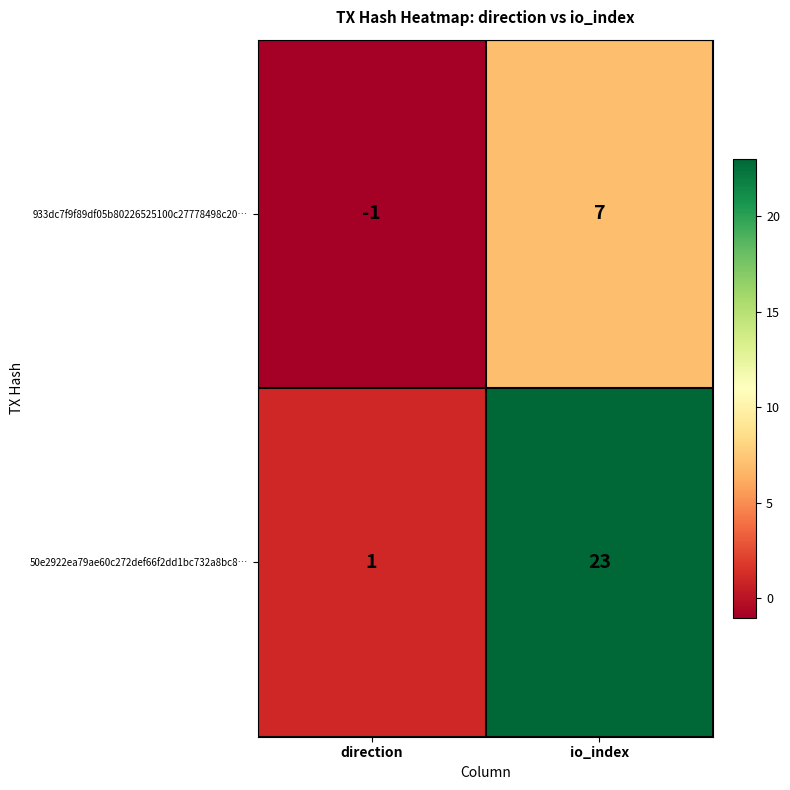

Reading left to right, transcribe all the data shown in this chart.

933dc7f9f89df05b80226525100c27778498c20…: direction=-1	io_index=7
50e2922ea79ae60c272def66f2dd1bc732a8bc8…: direction=1	io_index=23